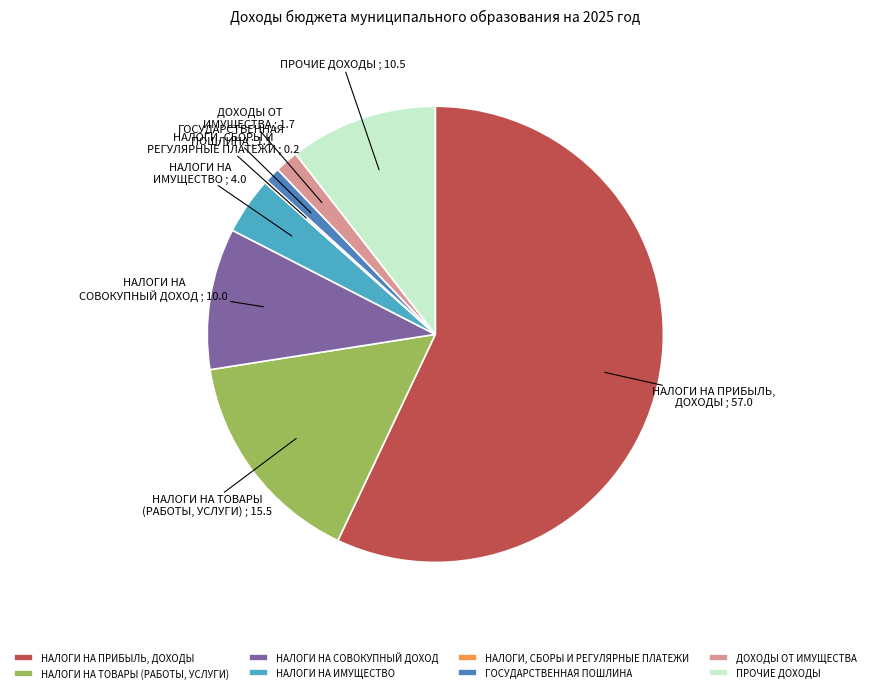

True or false: НАЛОГИ НА ТОВАРЫ (РАБОТЫ, УСЛУГИ) accounts for 15% of the total.

True